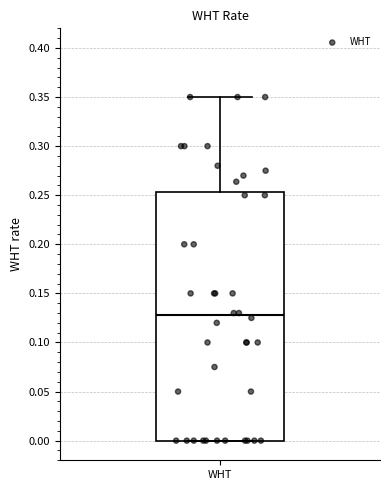

Read this box plot against the y-axis: the position of the median line, the range covered by the box, and the ends of both whiskers. The values are not printed on the chart, so give them approximately, as read against the axis.

median 0.130, box 0.000 to 0.255, whiskers 0.000 to 0.350